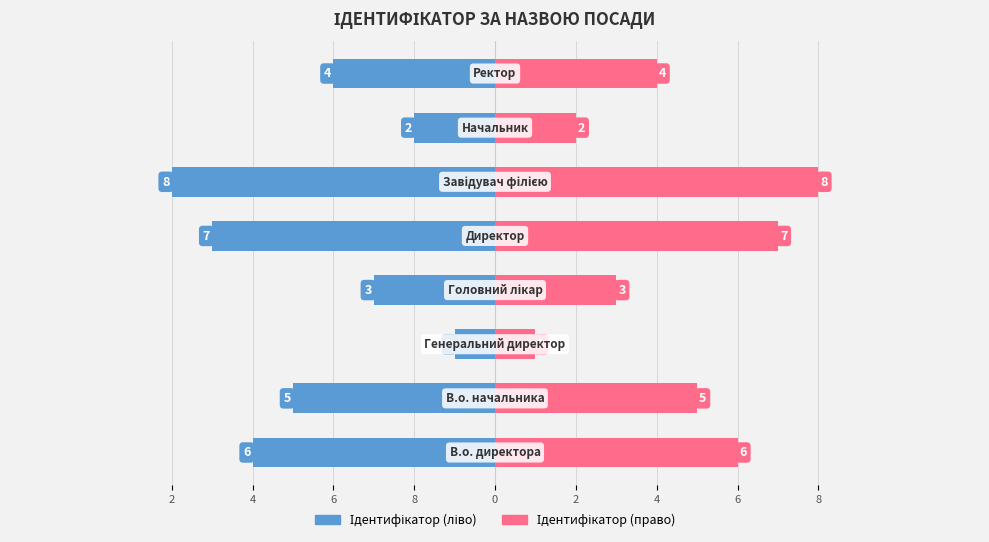

Read the Ідентифікатор value at 8.

-6